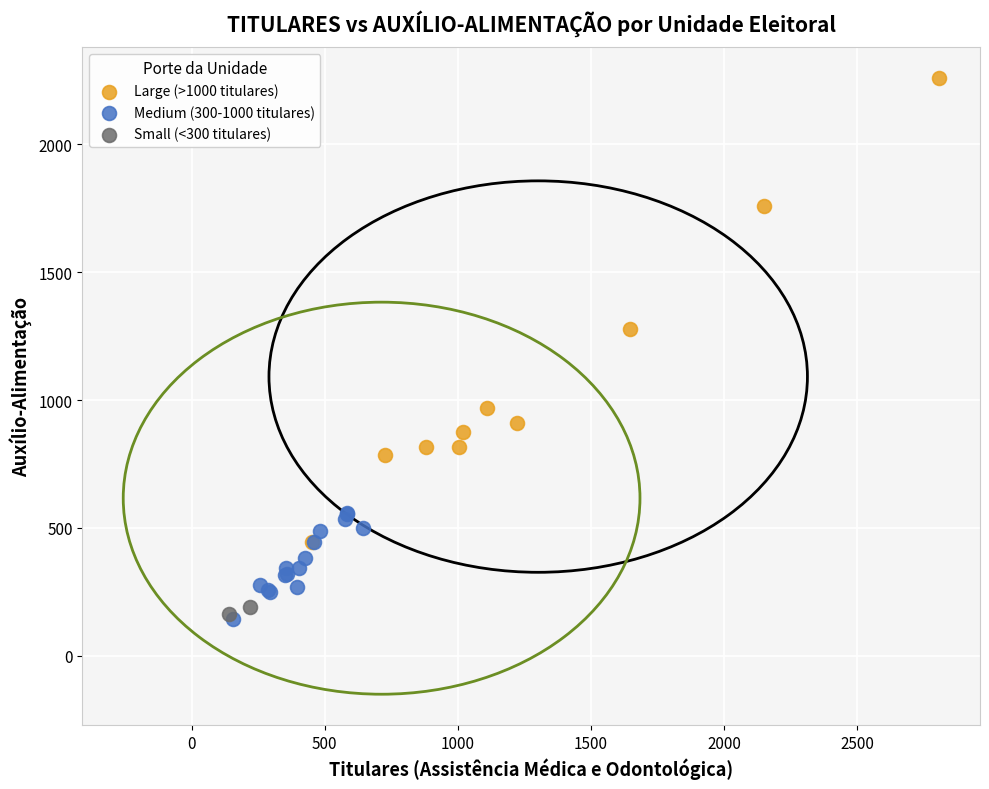

What are all the series names shown in the legend?

Large (>1000 titulares), Medium (300-1000 titulares), Small (<300 titulares)